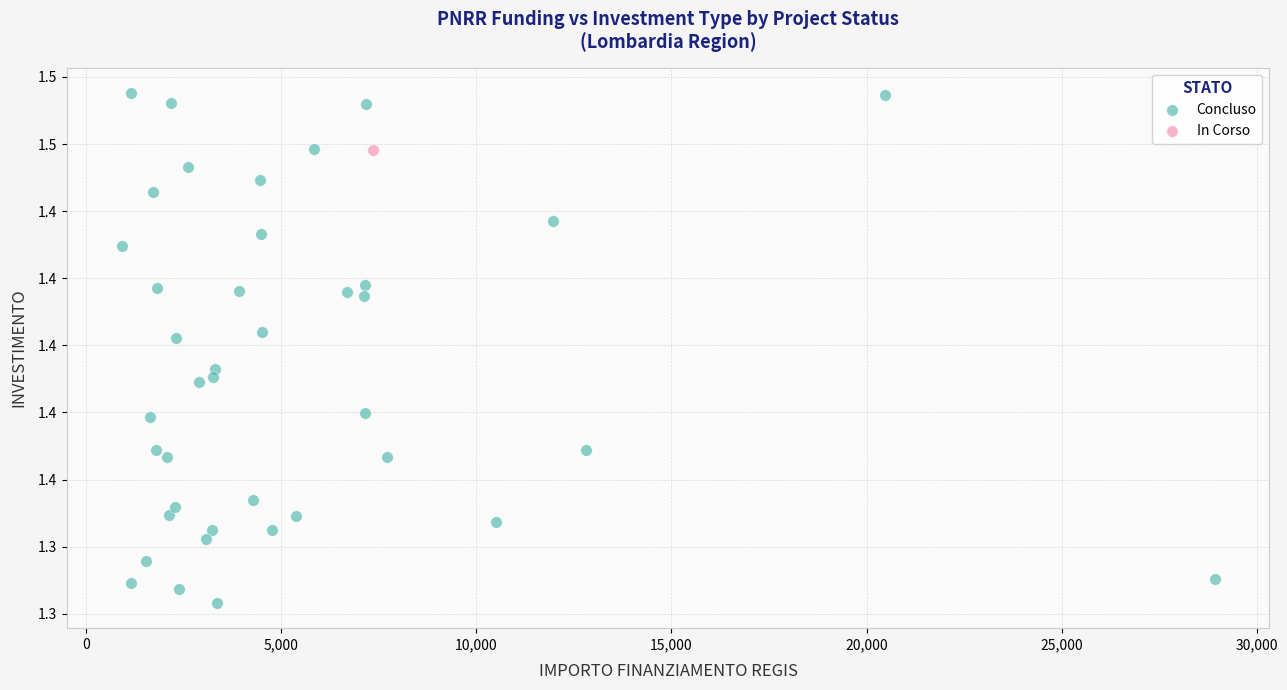

What are all the series names shown in the legend?

Concluso, In Corso